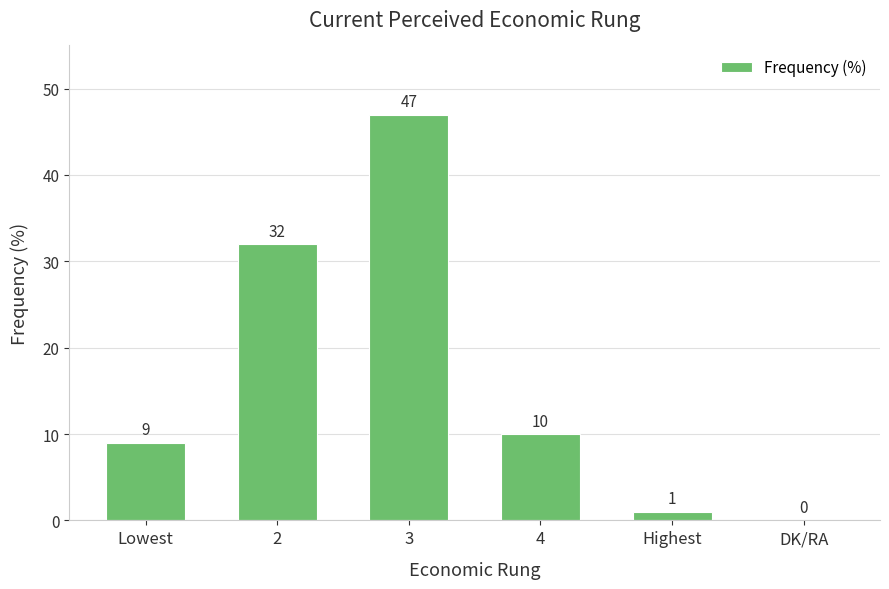

Is it true that the value at 3 is 47?

True